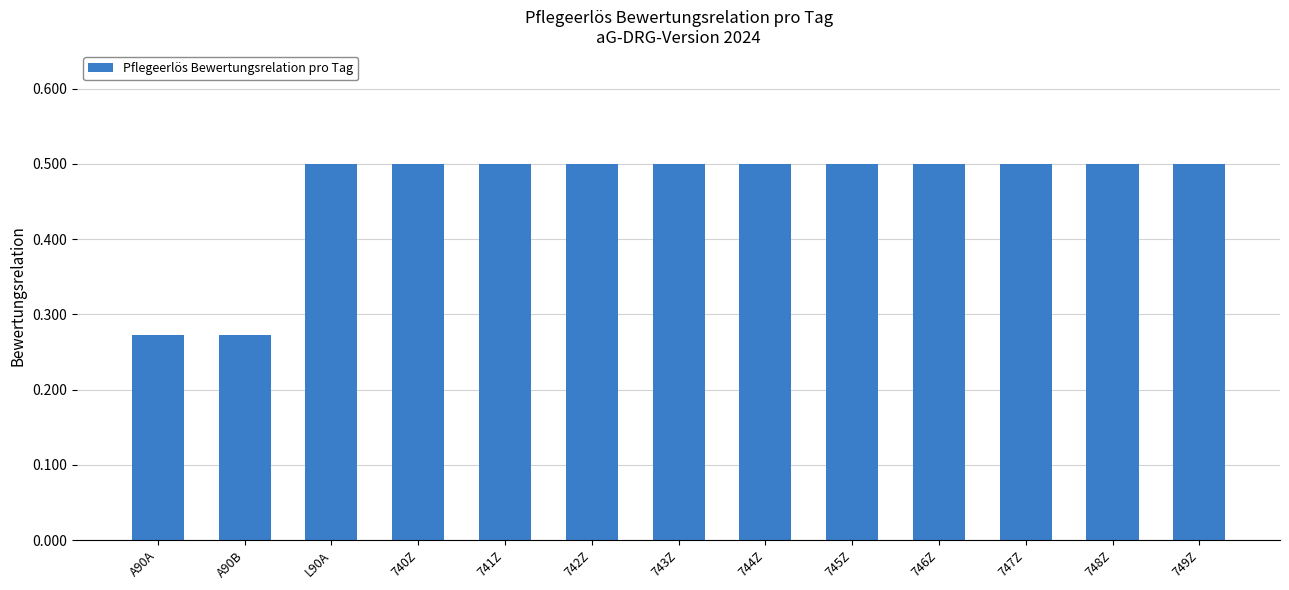

What is the label of the 6th bar from the left?

742Z